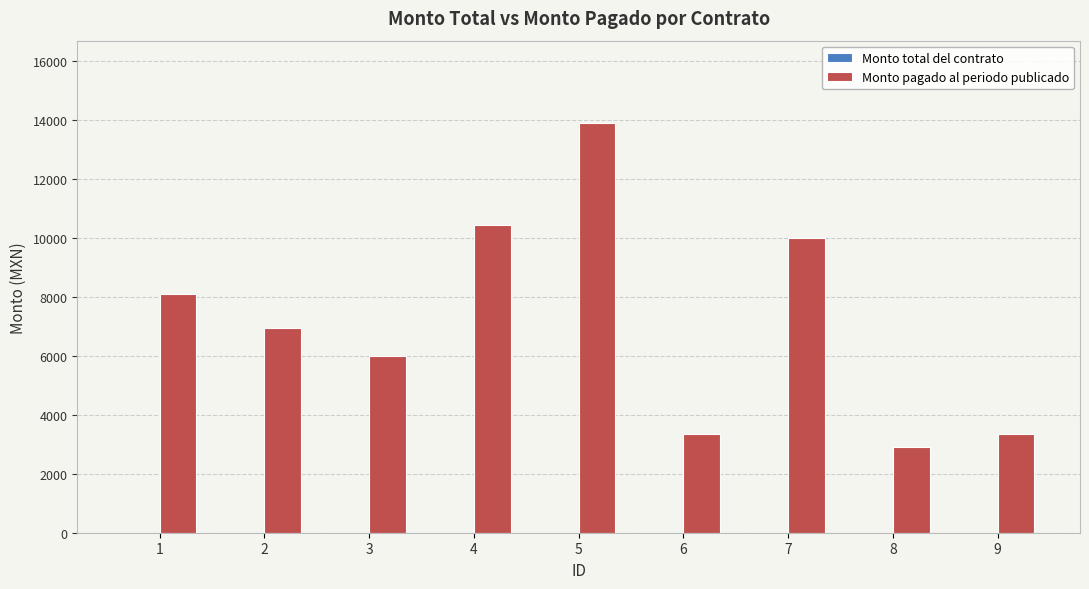

Reading left to right, transcribe all the data shown in this chart.

8120.0	6960.0	6000.0	10440.0	13920.0	3344.5	10000.0	2900.0	3344.5